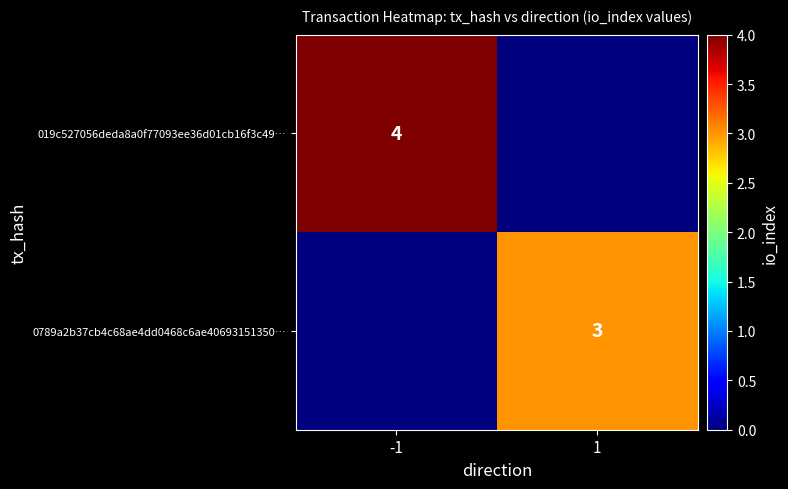

The value of 019c527056deda8a0f77093ee36d01cb16f3c49… at -1 is 4. True or false?

True